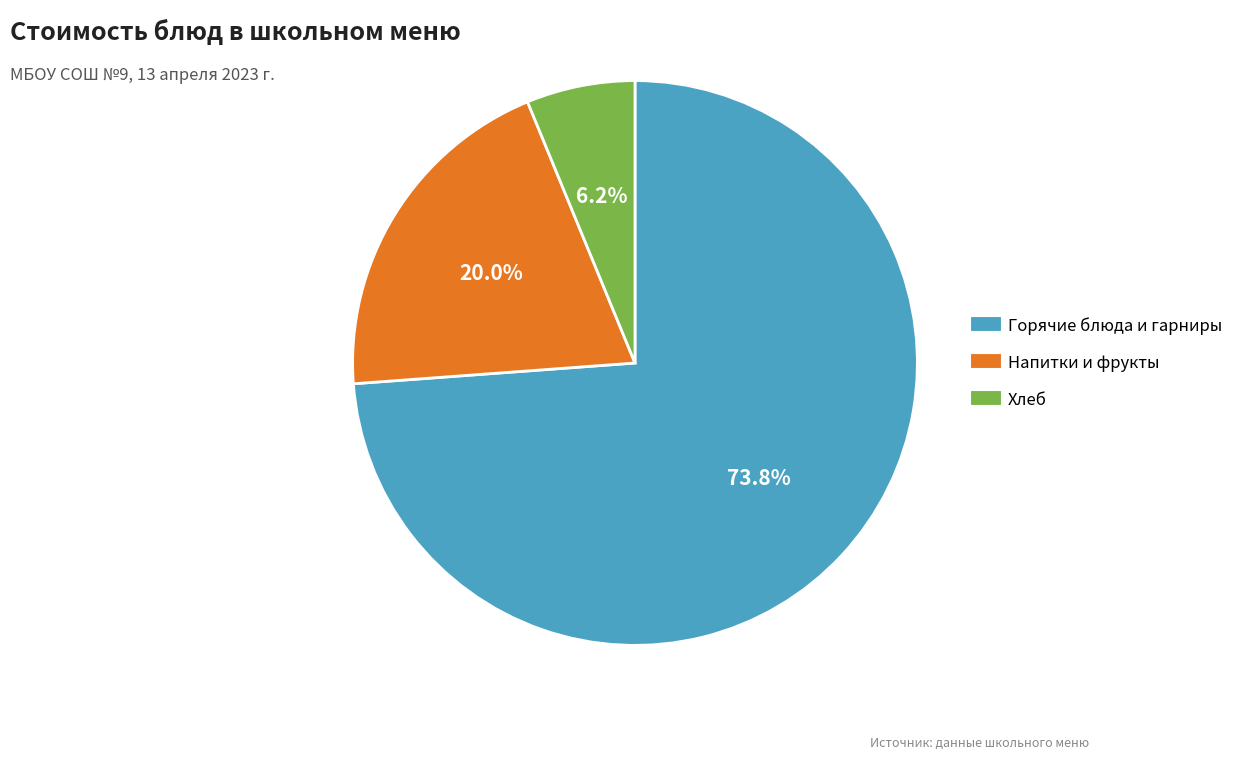

Does any single category account for the majority?

Yes